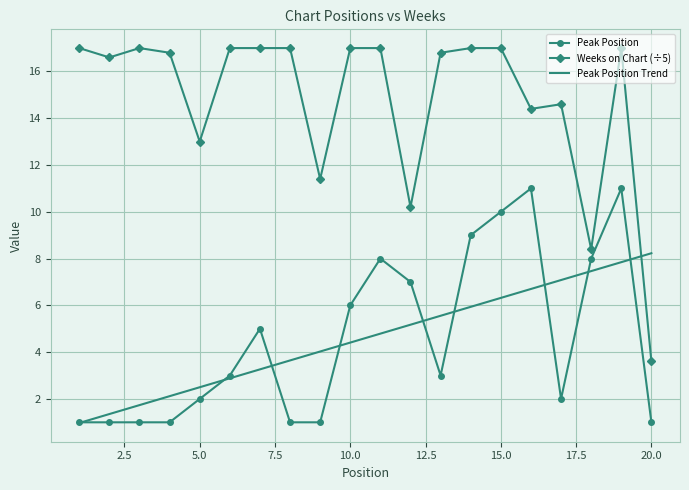

True or false: Weeks on Chart (÷5) and Peak Position cross at least once.

False